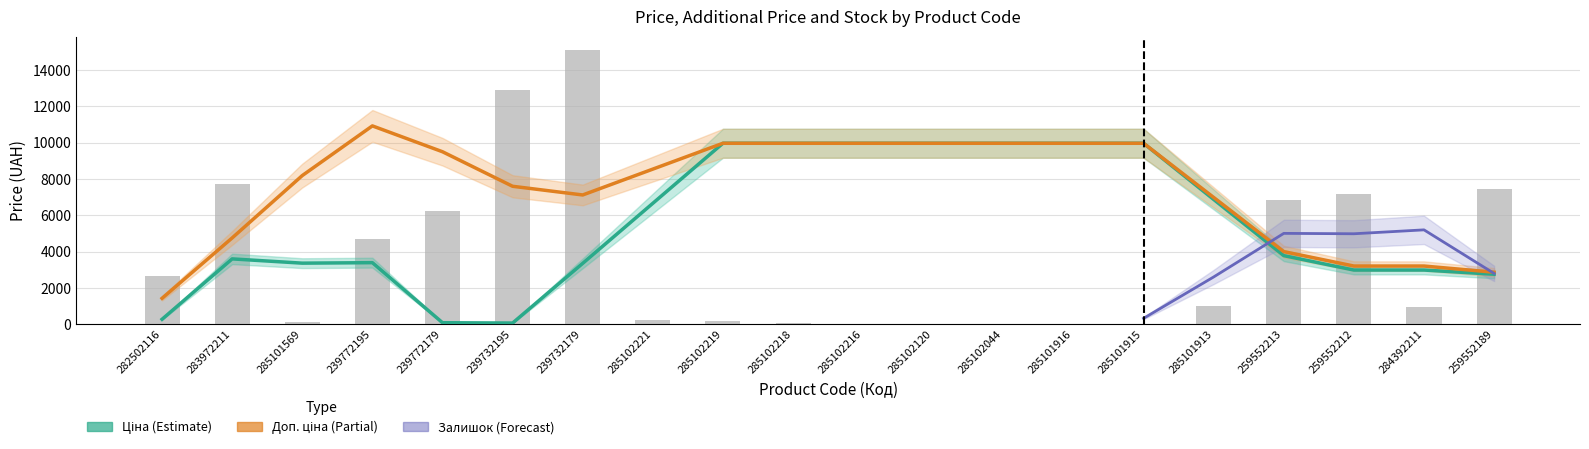

What are all the series names shown in the legend?

Ціна, Доп. ціна, Залишок